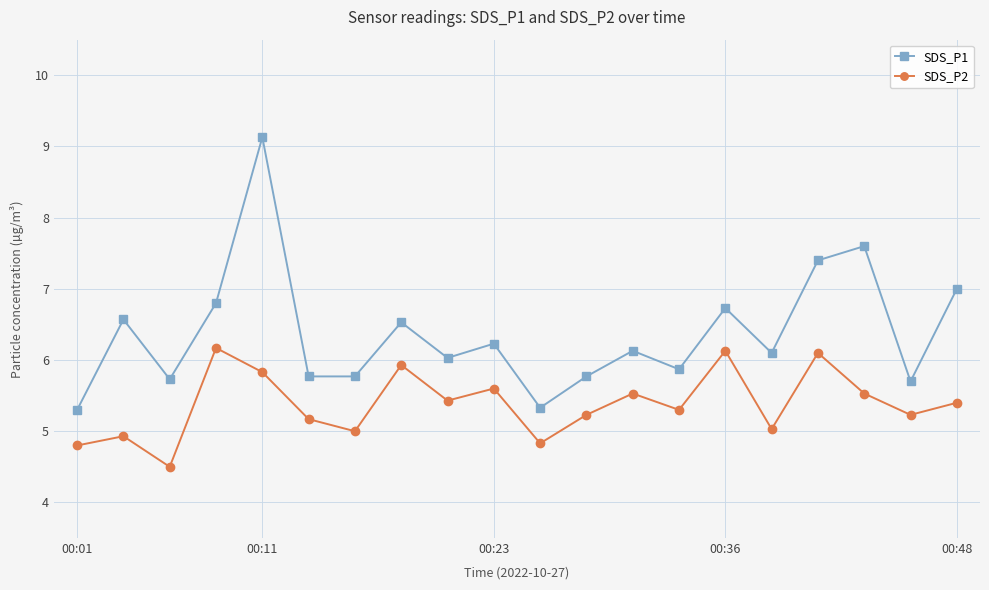

What is the value of the SDS_P2 point at the 7th from the left?

5.0